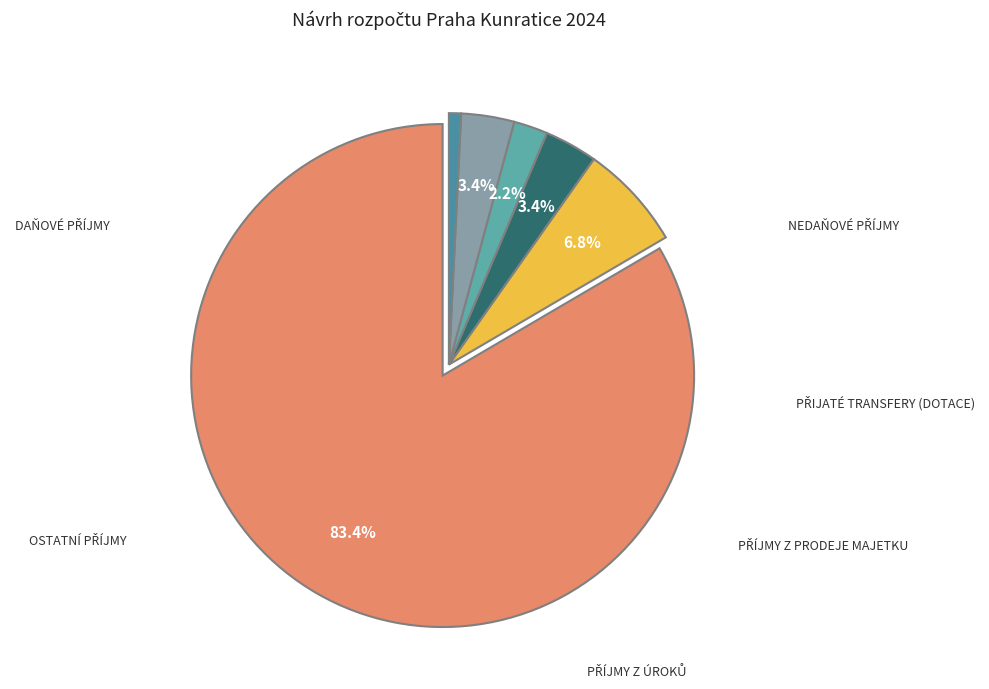

What is the largest slice in the pie chart?

Daňové příjmy